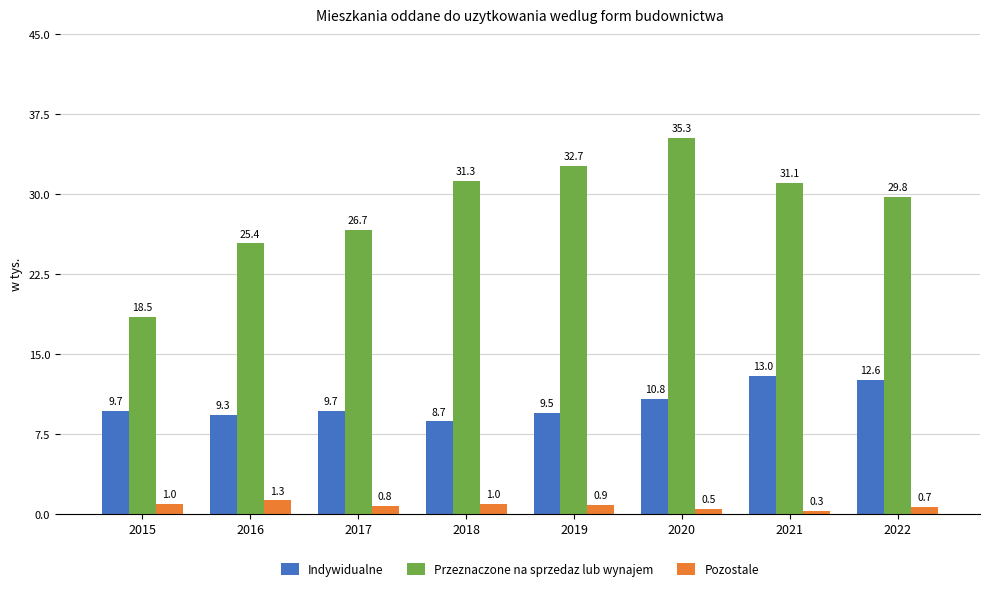

What is the sum of the Indywidualne values at 2015 and 2022?

22.3